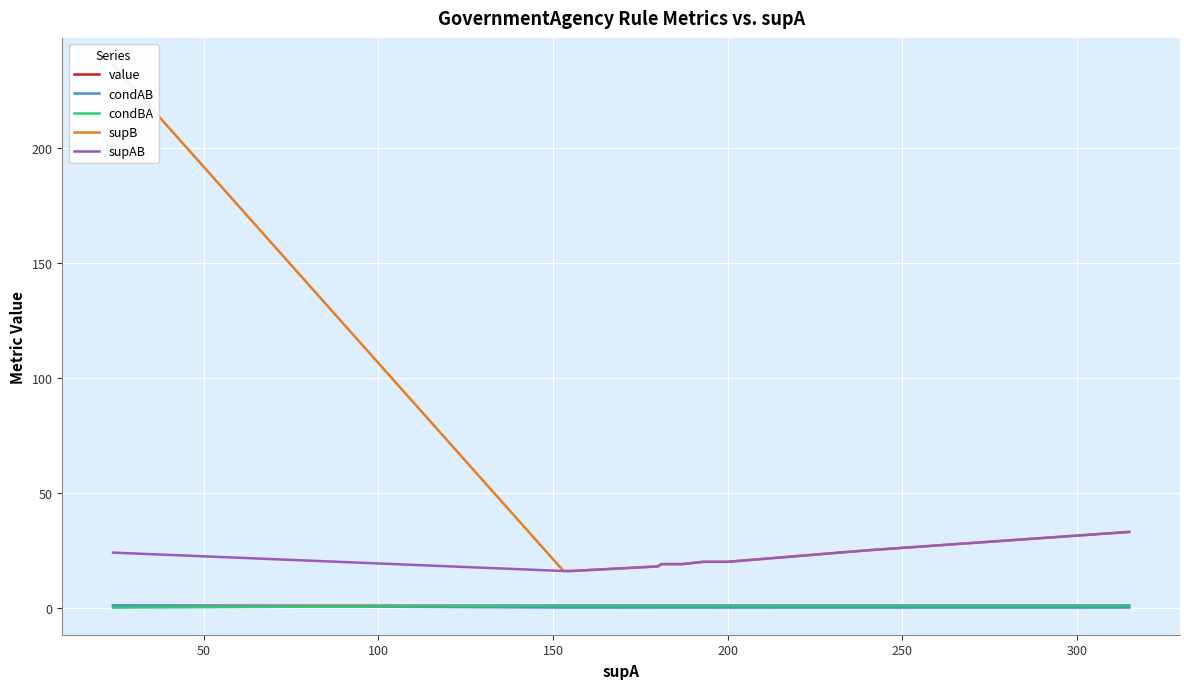

Which series has the largest total across all categories?

supB